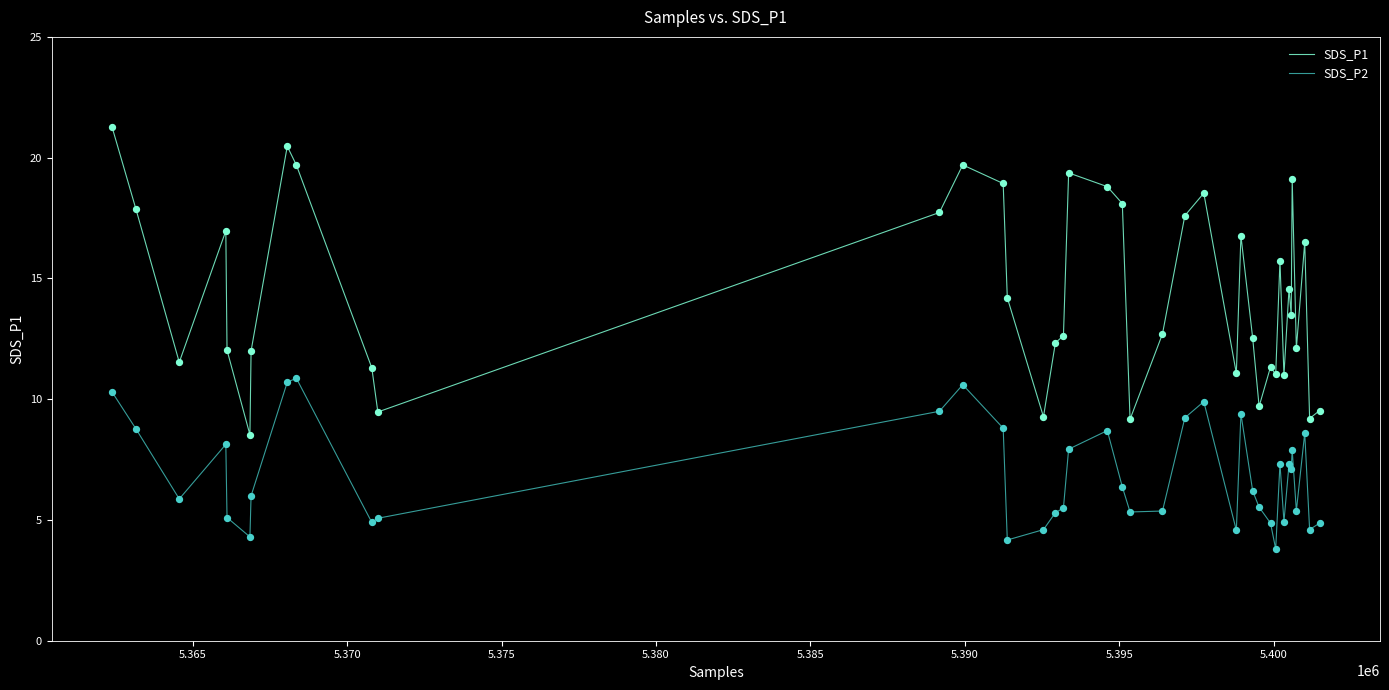

True or false: SDS_P1 and SDS_P2 cross at least once.

False